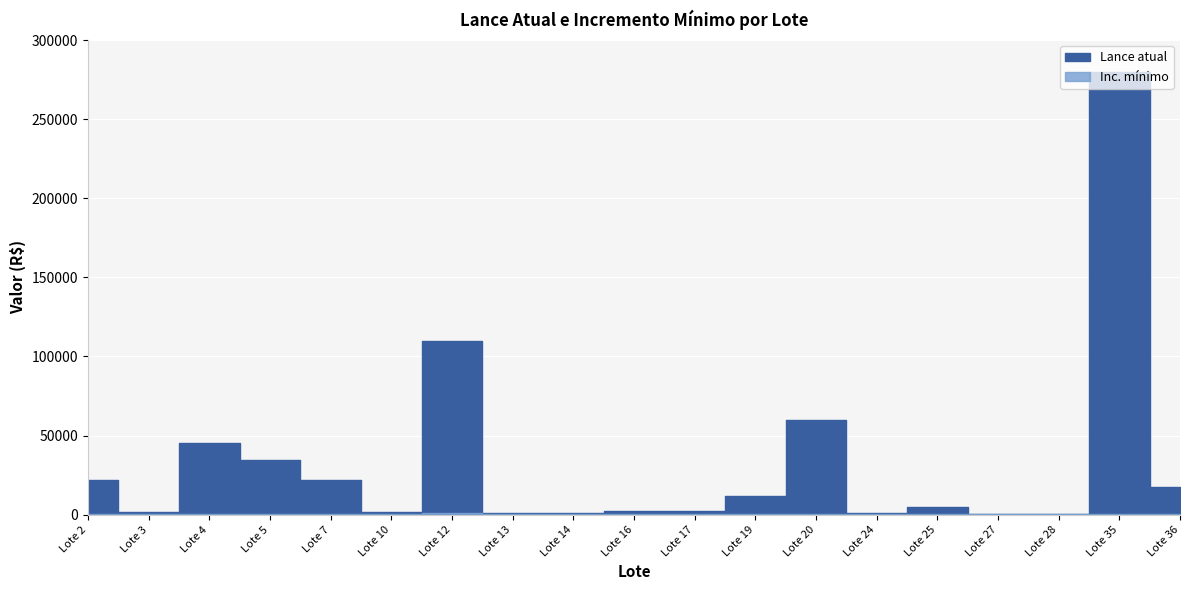

Reading left to right, list all the values displayed in this chart.

Lance atual: Lote 2=22000	Lote 3=1500	Lote 4=45000	Lote 5=34500	Lote 7=22000	Lote 10=1500	Lote 12=110000	Lote 13=1000	Lote 14=750	Lote 16=2000	Lote 17=2500	Lote 19=11500	Lote 20=60000	Lote 24=1000	Lote 25=5000	Lote 27=200	Lote 28=500	Lote 35=280000	Lote 36=17500
Inc. mínimo: Lote 2=250	Lote 3=150	Lote 4=250	Lote 5=250	Lote 7=500	Lote 10=150	Lote 12=750	Lote 13=200	Lote 14=200	Lote 16=250	Lote 17=200	Lote 19=250	Lote 20=400	Lote 24=150	Lote 25=200	Lote 27=100	Lote 28=100	Lote 35=250	Lote 36=250